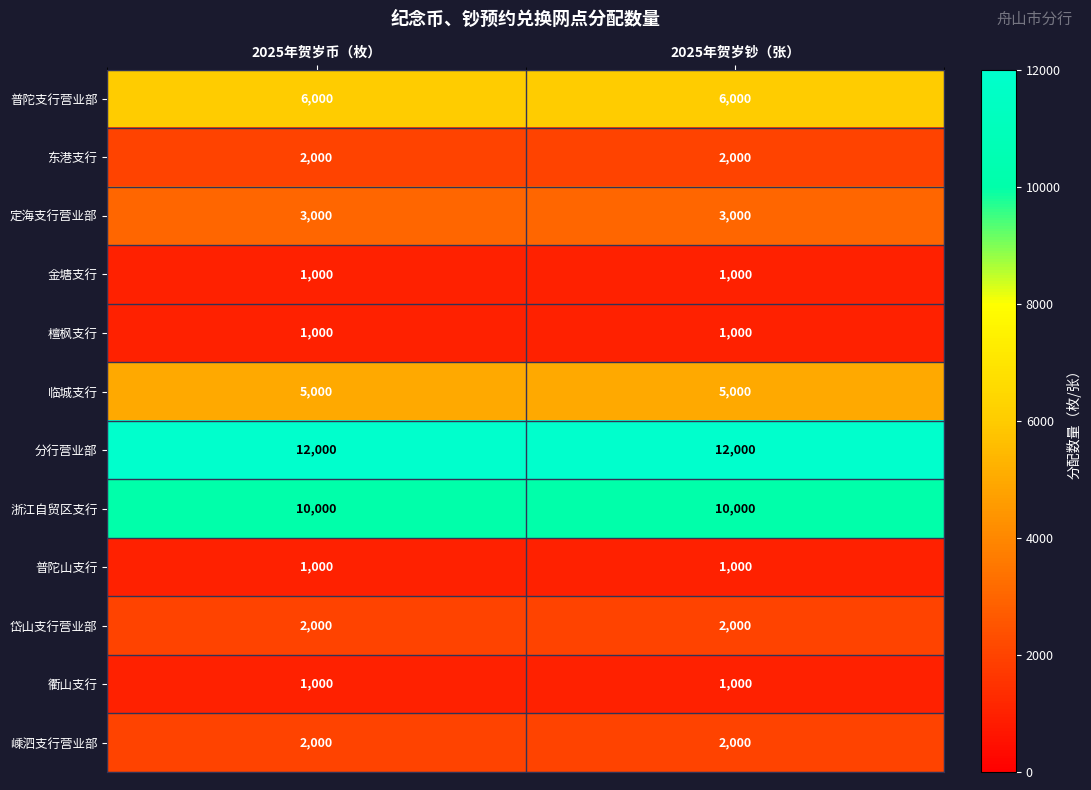

How many distinct data groups are displayed?

12